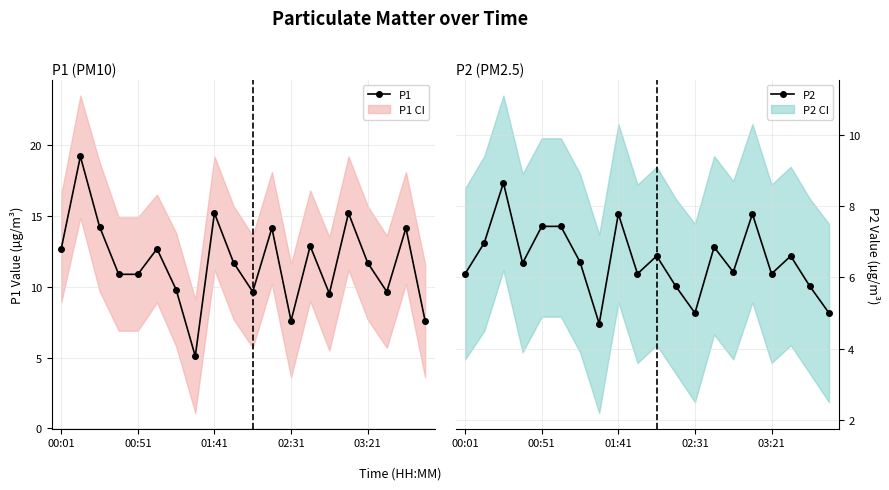

True or false: P1 (PM10) and P2 (PM2.5) intersect in this chart.

False